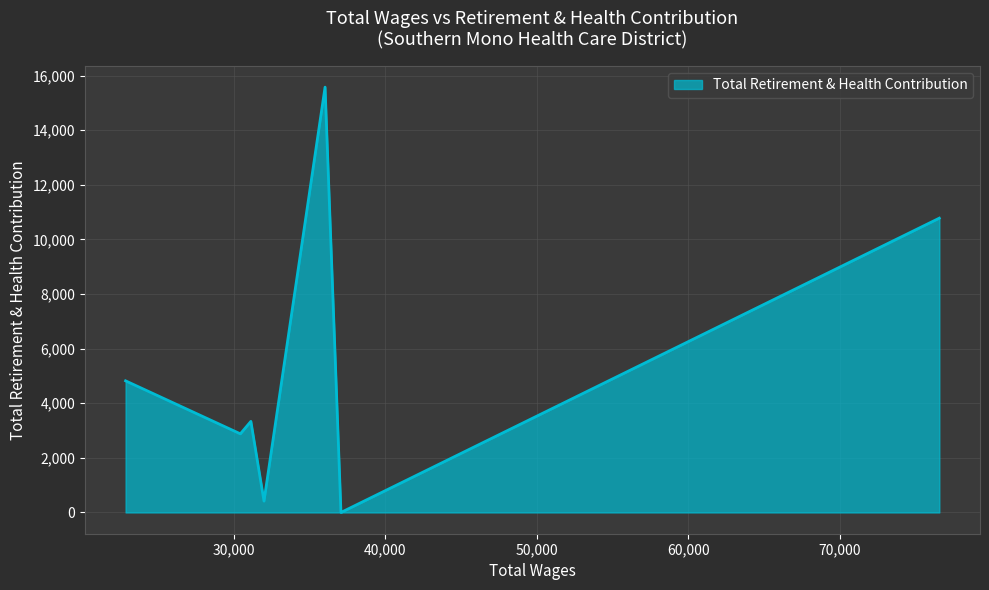

What is the difference between the maximum and second lowest values?

15163